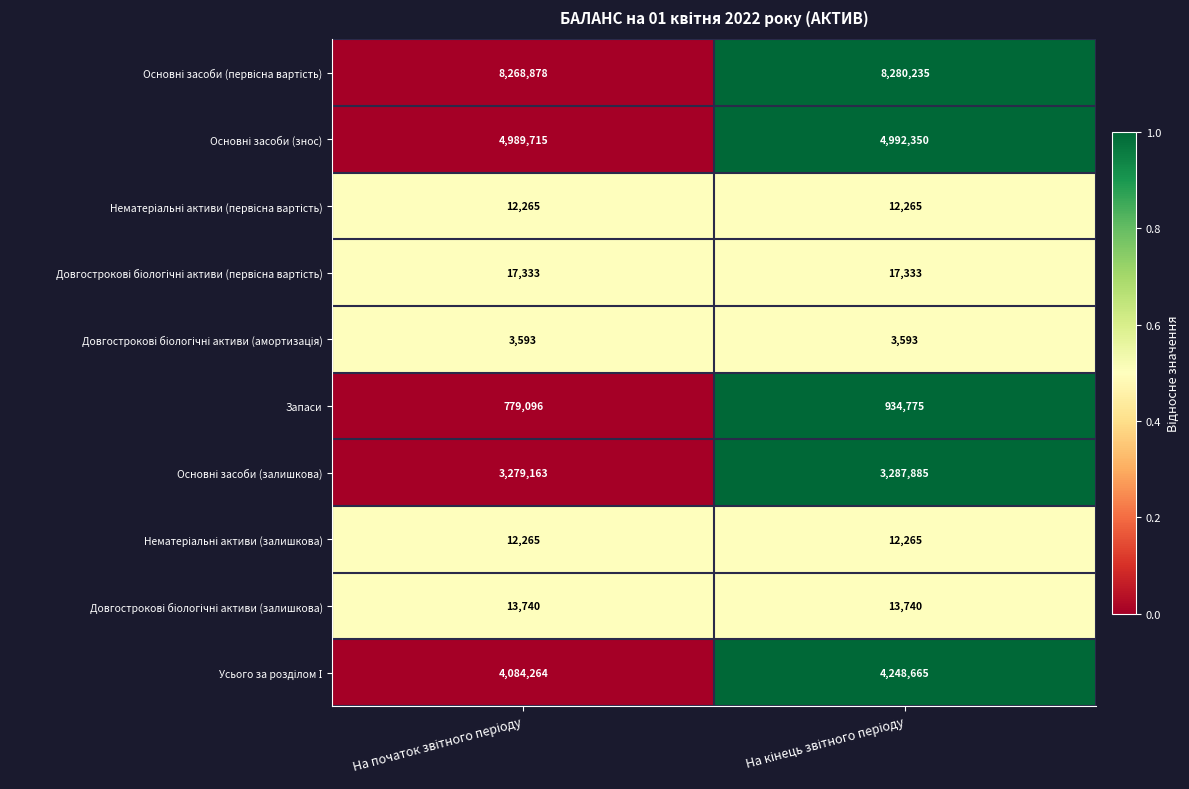

What is the average value of the Запаси series?

856936